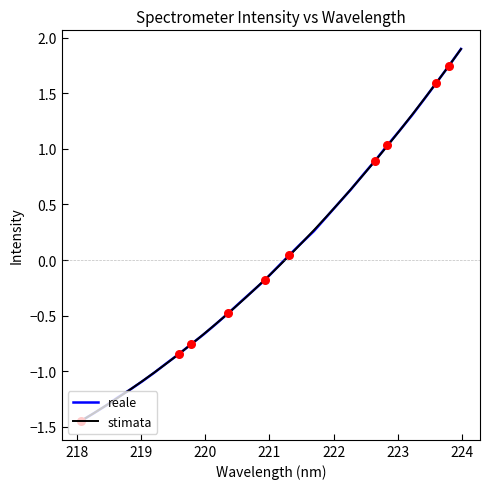

Between 219.0156 and 218.2508, which is larger?

219.0156